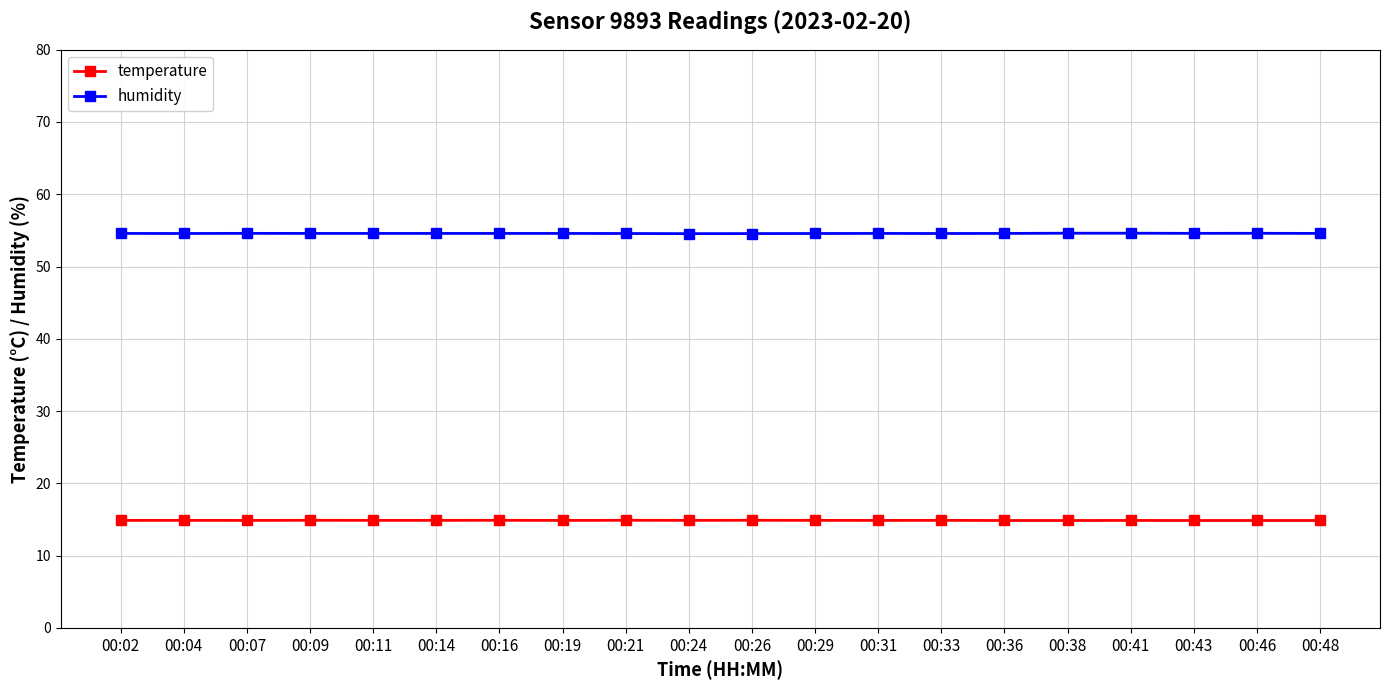

True or false: humidity has a value of 36.4 at 00:46.

False